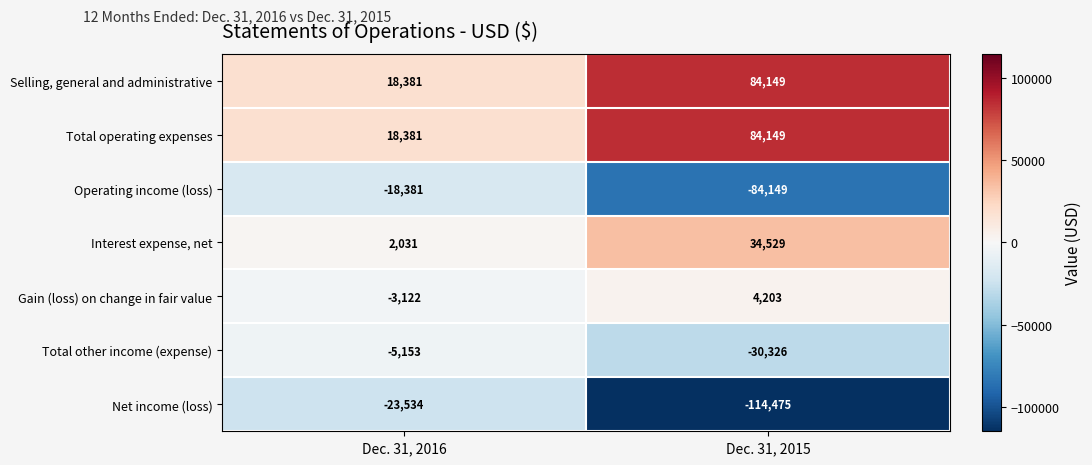

What is the difference between the Interest expense, net values at Dec. 31, 2016 and Dec. 31, 2015?

32498